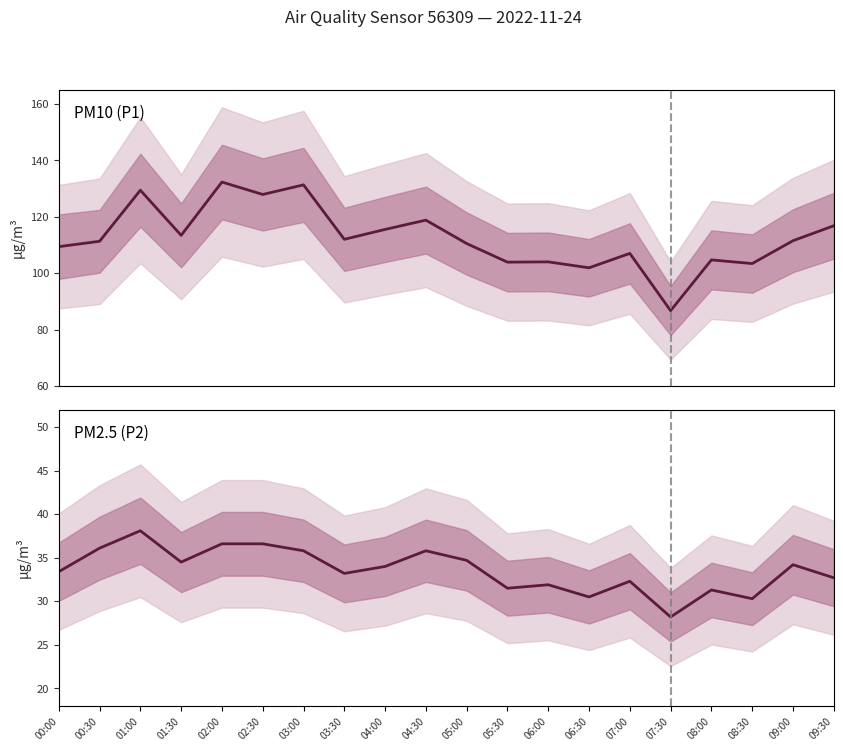

What is the difference between the highest and lowest values at 06:00?

72.1